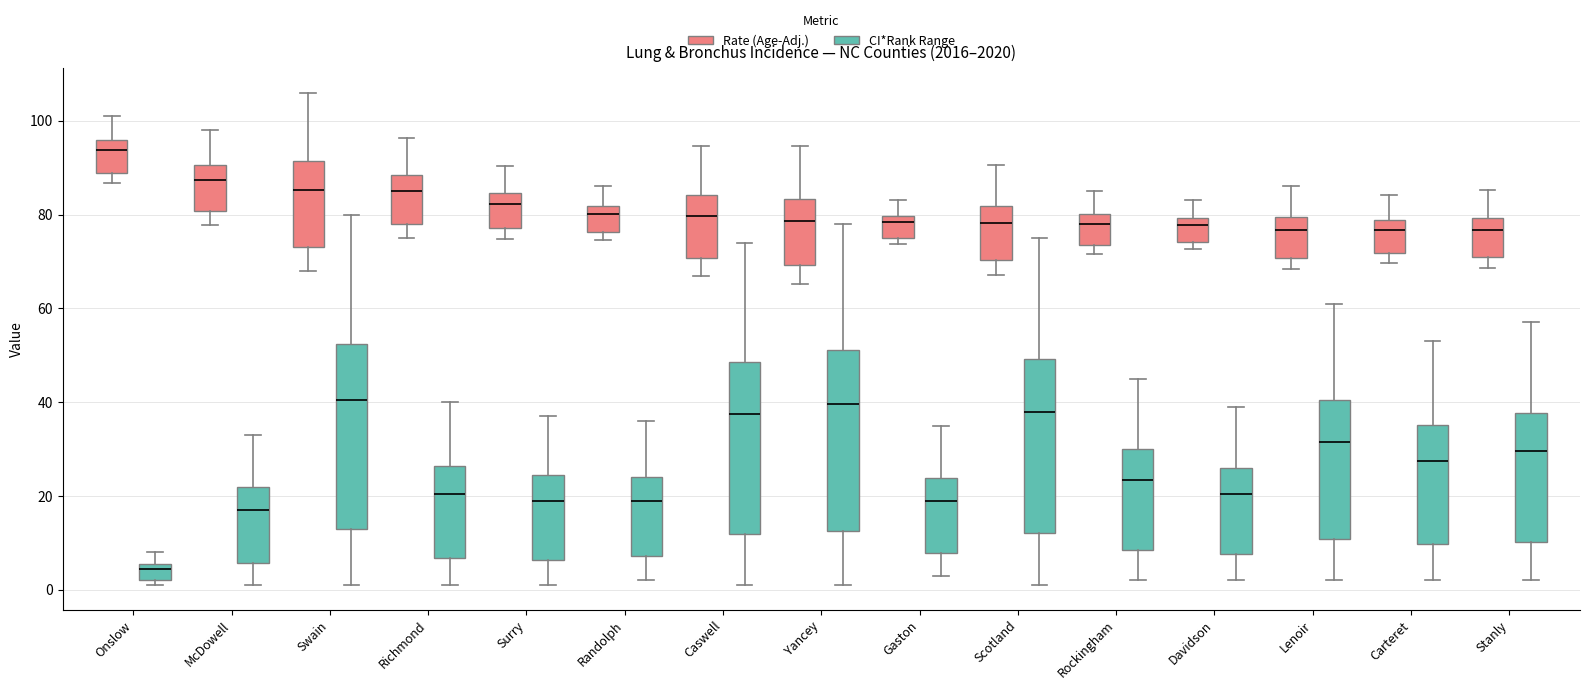

Reading left to right, read every box against the y-axis: the position of its median line, the range the box covers, and the ends of its whiskers. The values are not printed on the chart, so give them approximately, as read against the axis.

Onslow (Rate (Age-Adj.)): median 94, box 88 to 96, whiskers 86 to 102
Onslow (CI*Rank Range): median 4, box 2 to 6, whiskers 2 (just below the box's lower edge) to 8
McDowell (Rate (Age-Adj.)): median 88, box 80 to 90, whiskers 78 to 98
McDowell (CI*Rank Range): median 18, box 6 to 22, whiskers 2 to 34
Swain (Rate (Age-Adj.)): median 86, box 74 to 92, whiskers 68 to 106
Swain (CI*Rank Range): median 40, box 12 to 52, whiskers 2 to 80
Richmond (Rate (Age-Adj.)): median 86, box 78 to 88, whiskers 76 to 96
Richmond (CI*Rank Range): median 20, box 6 to 26, whiskers 2 to 40
Surry (Rate (Age-Adj.)): median 82, box 78 to 84, whiskers 74 to 90
Surry (CI*Rank Range): median 20, box 6 to 24, whiskers 2 to 38
Randolph (Rate (Age-Adj.)): median 80, box 76 to 82, whiskers 74 to 86
Randolph (CI*Rank Range): median 20, box 8 to 24, whiskers 2 to 36
Caswell (Rate (Age-Adj.)): median 80, box 70 to 84, whiskers 66 to 94
Caswell (CI*Rank Range): median 38, box 12 to 48, whiskers 2 to 74
Yancey (Rate (Age-Adj.)): median 78, box 70 to 84, whiskers 66 to 94
Yancey (CI*Rank Range): median 40, box 12 to 52, whiskers 2 to 78
Gaston (Rate (Age-Adj.)): median 78, box 76 to 80, whiskers 74 to 84
Gaston (CI*Rank Range): median 20, box 8 to 24, whiskers 4 to 36
Scotland (Rate (Age-Adj.)): median 78, box 70 to 82, whiskers 68 to 90
Scotland (CI*Rank Range): median 38, box 12 to 50, whiskers 2 to 76
Rockingham (Rate (Age-Adj.)): median 78, box 74 to 80, whiskers 72 to 86
Rockingham (CI*Rank Range): median 24, box 8 to 30, whiskers 2 to 46
Davidson (Rate (Age-Adj.)): median 78, box 74 to 80, whiskers 72 to 84
Davidson (CI*Rank Range): median 20, box 8 to 26, whiskers 2 to 40
Lenoir (Rate (Age-Adj.)): median 76, box 70 to 80, whiskers 68 to 86
Lenoir (CI*Rank Range): median 32, box 10 to 40, whiskers 2 to 62
Carteret (Rate (Age-Adj.)): median 76, box 72 to 78, whiskers 70 to 84
Carteret (CI*Rank Range): median 28, box 10 to 36, whiskers 2 to 54
Stanly (Rate (Age-Adj.)): median 76, box 72 to 80, whiskers 68 to 86
Stanly (CI*Rank Range): median 30, box 10 to 38, whiskers 2 to 58